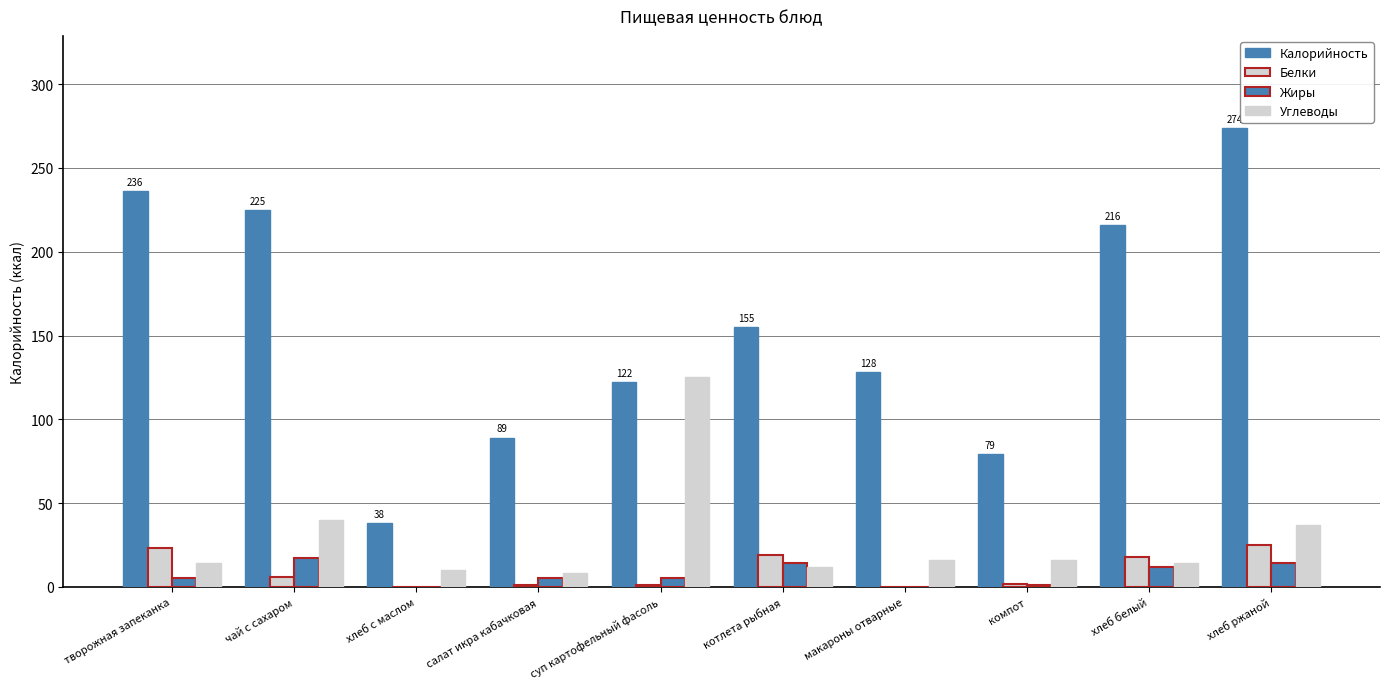

Reading left to right, extract all data points from this chart.

Калорийность: творожная запеканка=236.0	чай с сахаром=225.0	хлеб с маслом=38.0	салат икра кабачковая=89.1	суп картофельный фасоль=122.0	котлета рыбная=155.0	макароны отварные=128.0	компот=79.0	хлеб белый=216.0	хлеб ржаной=274.0
Белки: творожная запеканка=23.0	чай с сахаром=6.0	хлеб с маслом=0.0	салат икра кабачковая=1.2	суп картофельный фасоль=1.0	котлета рыбная=19.0	макароны отварные=0.0	компот=2.0	хлеб белый=18.0	хлеб ржаной=25.0
Жиры: творожная запеканка=5.0	чай с сахаром=17.0	хлеб с маслом=0.0	салат икра кабачковая=5.0	суп картофельный фасоль=5.0	котлета рыбная=14.0	макароны отварные=0.0	компот=1.0	хлеб белый=12.0	хлеб ржаной=14.0
Углеводы: творожная запеканка=14.0	чай с сахаром=40.0	хлеб с маслом=10.0	салат икра кабачковая=8.0	суп картофельный фасоль=125.0	котлета рыбная=12.0	макароны отварные=16.0	компот=16.0	хлеб белый=14.0	хлеб ржаной=37.0